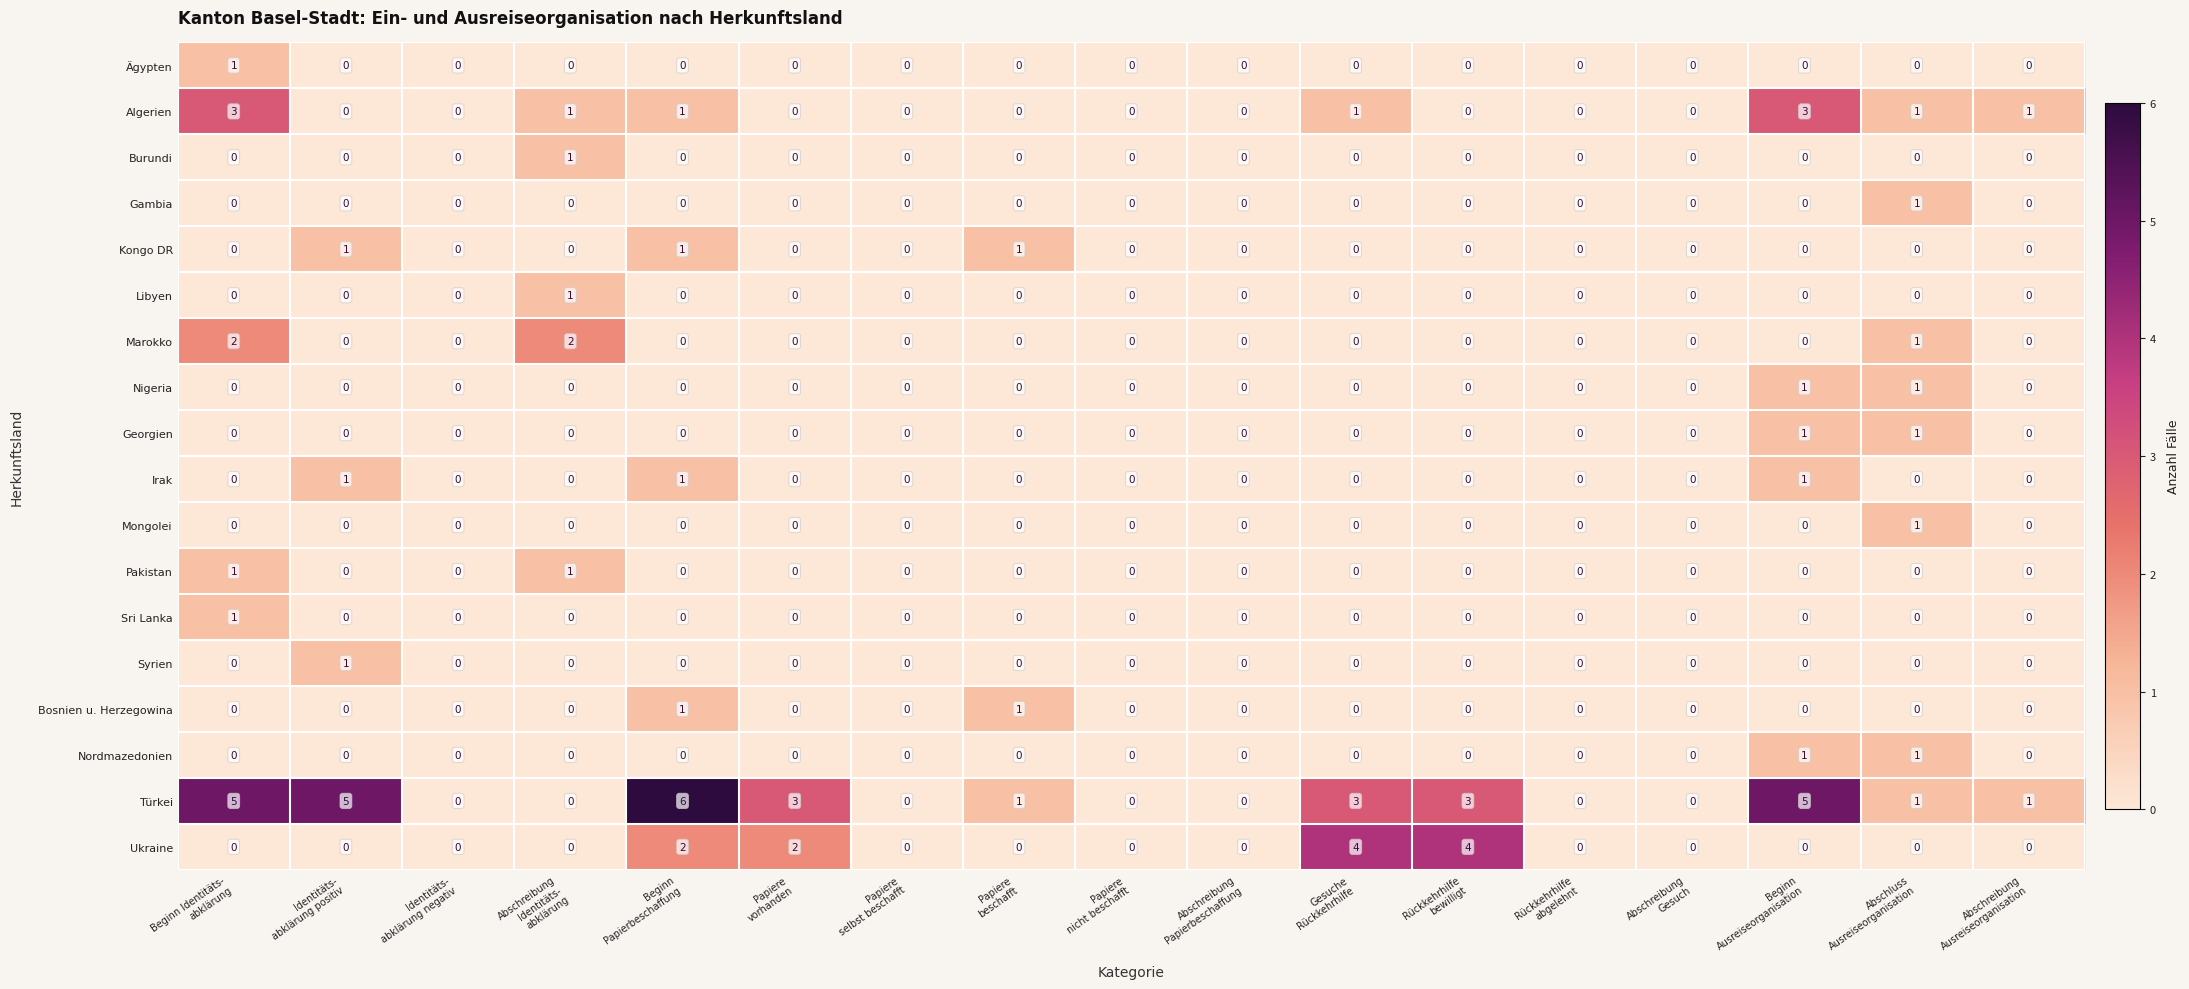

What is the sum of all Irak values?

3